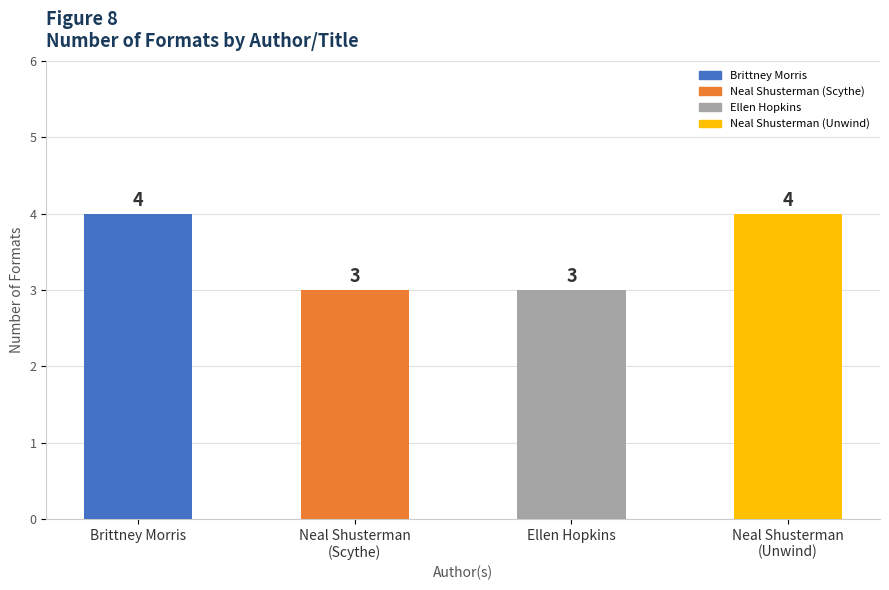

How many data points are less than 4?

2